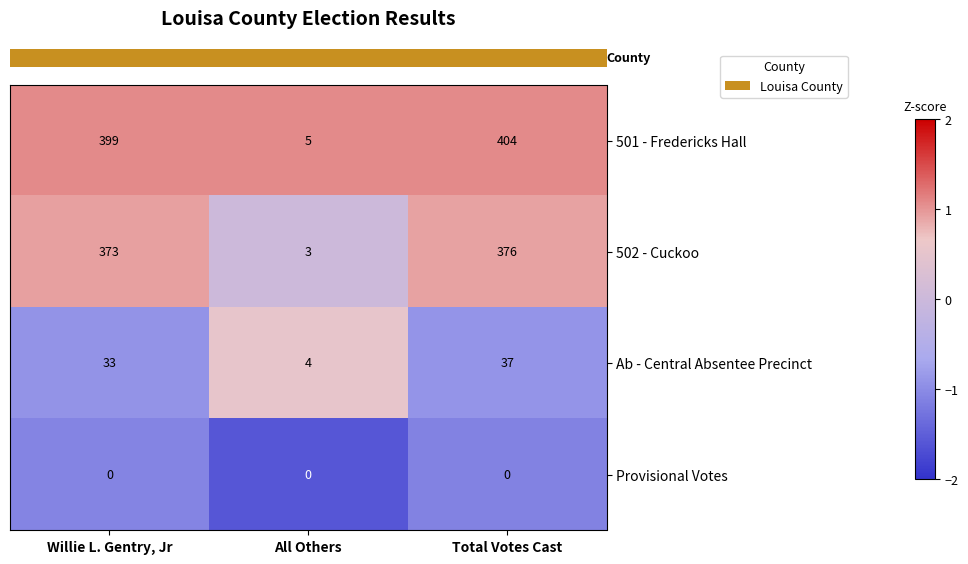

Which category has the highest value in the Ab - Central Absentee Precinct series?

Total Votes Cast